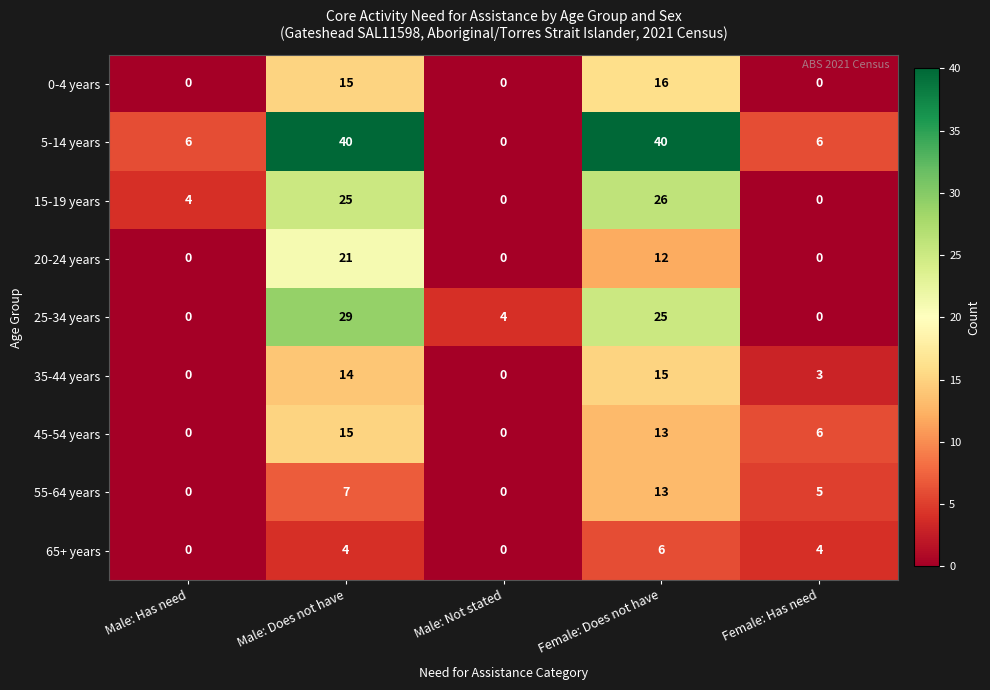

Which category has the highest value in the 25-34 years series?

Male: Does not have